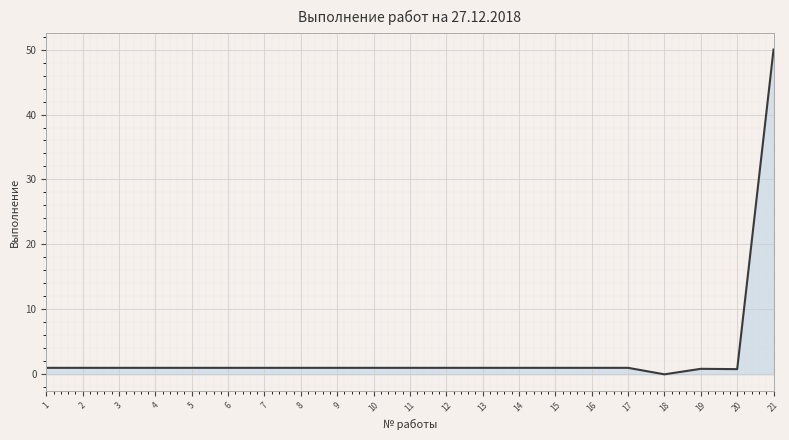

True or false: the data shows 1.0 at 11.

True